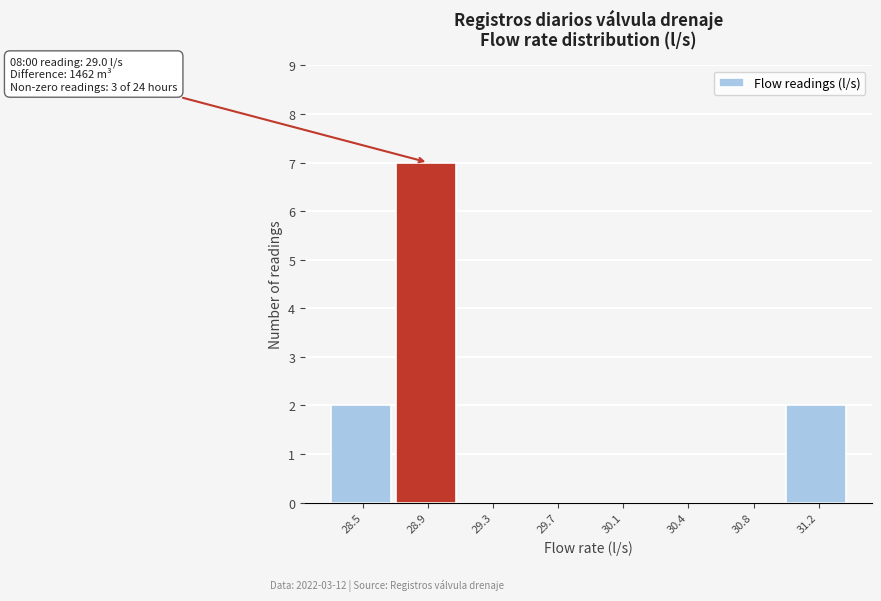

Reading right to left, transcribe all the data shown in this chart.

31.2=2	30.8=0	30.4=0	30.1=0	29.7=0	29.3=0	28.9=7	28.5=2